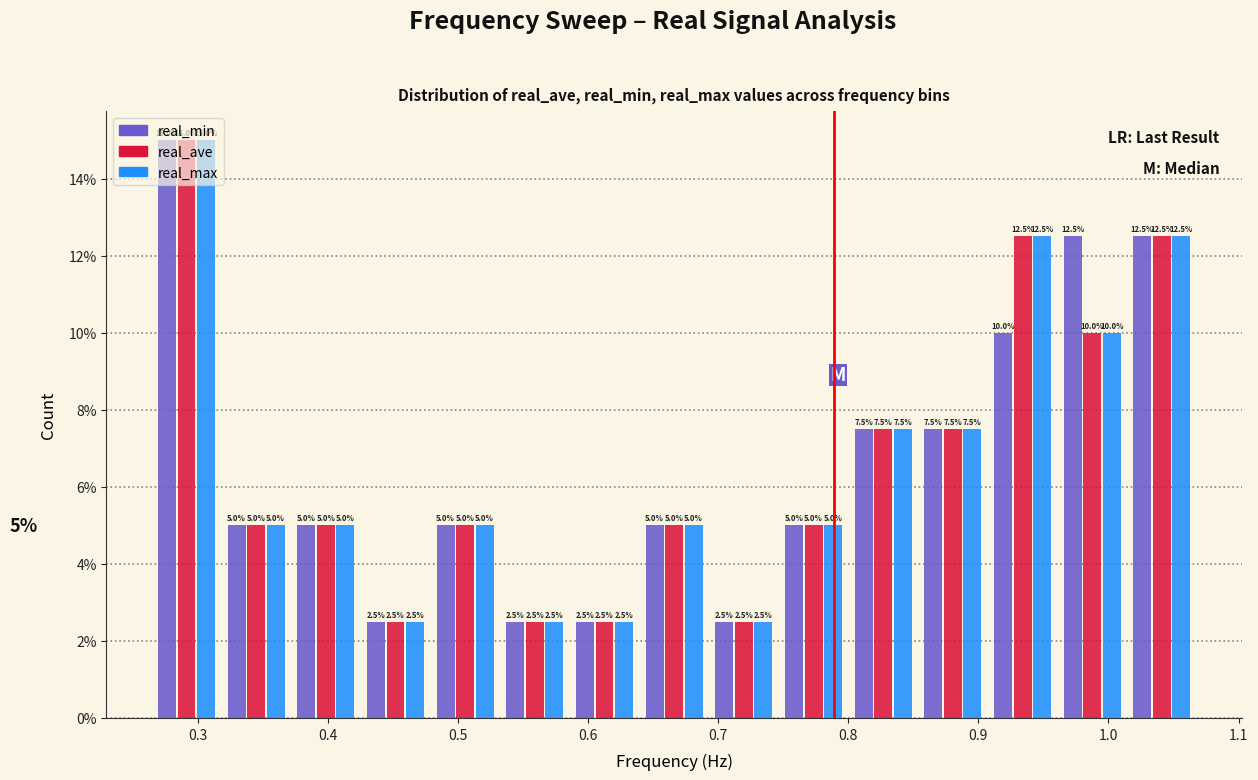

Reading left to right, transcribe this chart: for each range on the x-axis, give the height of each series' bar. The bar edges are not printed on the chart, so give them approximately, as read against the axis.

0.26 to 0.32: real_min=15.0	real_ave=15.0	real_max=15.0
0.32 to 0.37: real_min=5.0	real_ave=5.0	real_max=5.0
0.37 to 0.43: real_min=5.0	real_ave=5.0	real_max=5.0
0.43 to 0.48: real_min=2.5	real_ave=2.5	real_max=2.5
0.48 to 0.53: real_min=5.0	real_ave=5.0	real_max=5.0
0.53 to 0.59: real_min=2.5	real_ave=2.5	real_max=2.5
0.59 to 0.64: real_min=2.5	real_ave=2.5	real_max=2.5
0.64 to 0.69: real_min=5.0	real_ave=5.0	real_max=5.0
0.69 to 0.75: real_min=2.5	real_ave=2.5	real_max=2.5
0.75 to 0.80: real_min=5.0	real_ave=5.0	real_max=5.0
0.80 to 0.85: real_min=7.5	real_ave=7.5	real_max=7.5
0.85 to 0.91: real_min=7.5	real_ave=7.5	real_max=7.5
0.91 to 0.96: real_min=10.0	real_ave=12.5	real_max=12.5
0.96 to 1.01: real_min=12.5	real_ave=10.0	real_max=10.0
1.01 to 1.07: real_min=12.5	real_ave=12.5	real_max=12.5